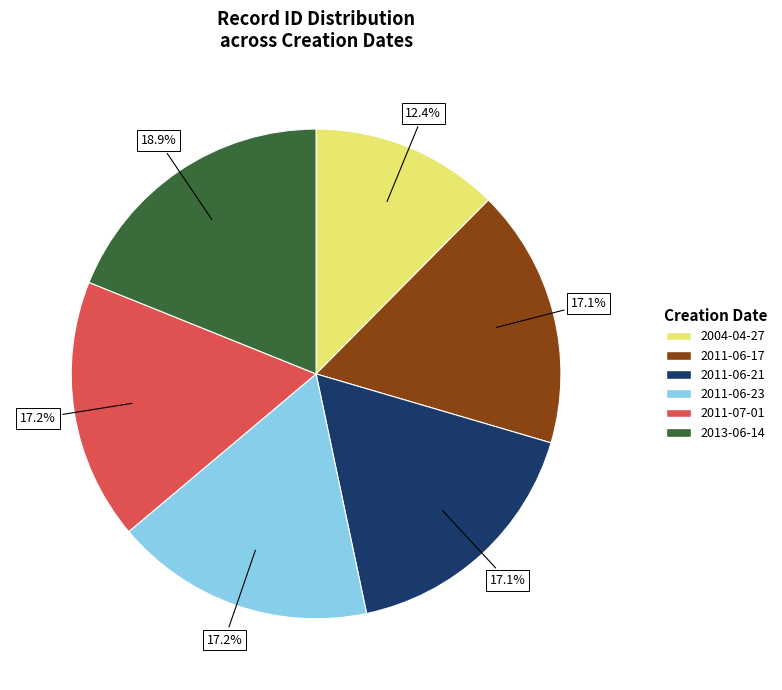

How many slices are in this pie chart?

6